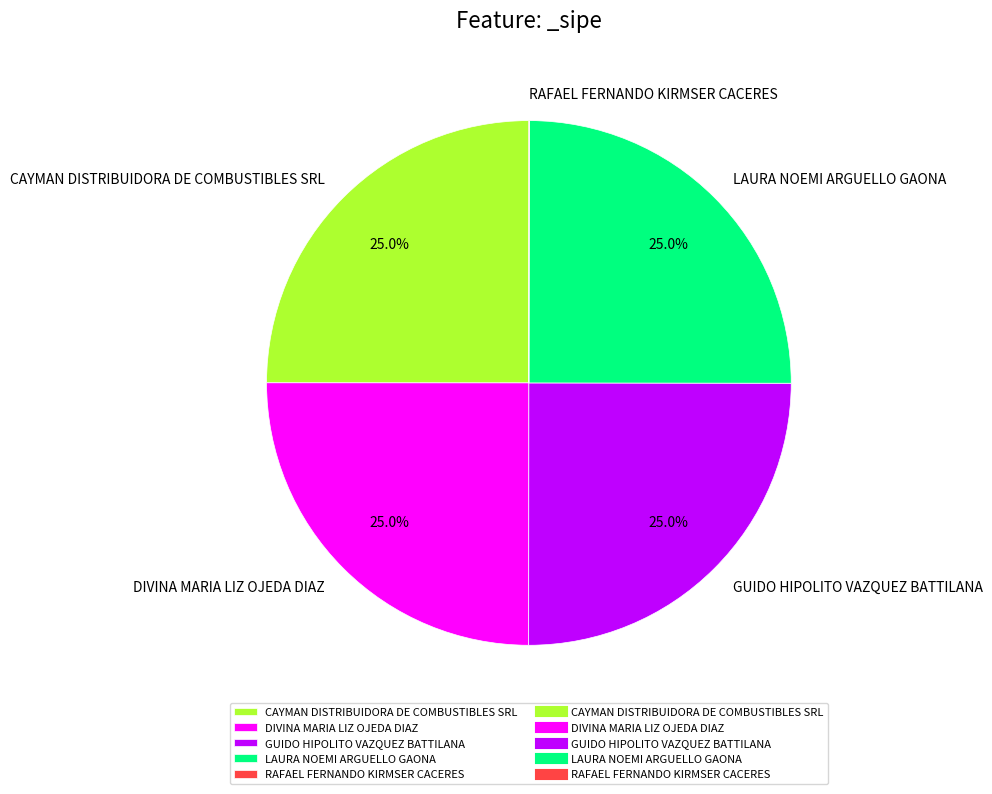

What percentage is NOT represented by DIVINA MARIA LIZ OJEDA DIAZ?

75.0%